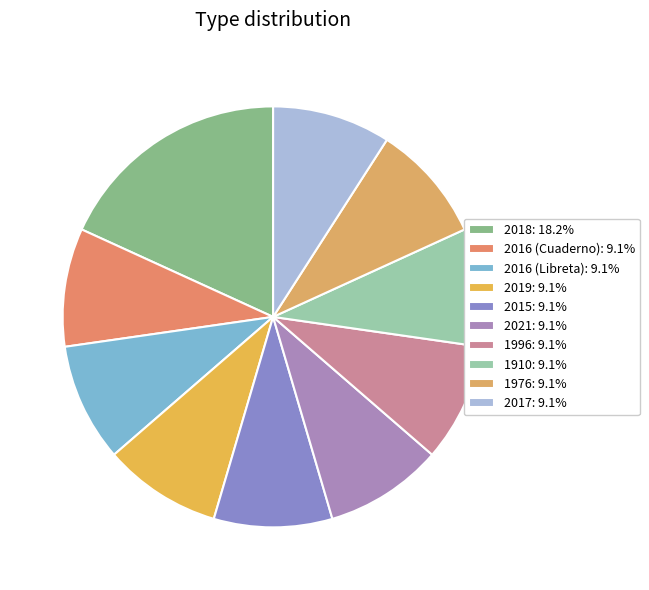

Rank the categories by value from lowest to highest.

2016 (Cuaderno), 2016 (Libreta), 2019, 2015, 2021, 1996, 1910, 1976, 2017, 2018